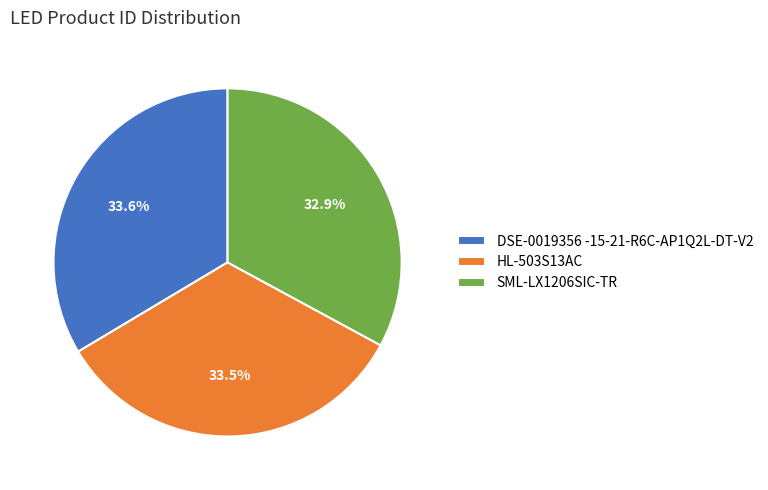

Does HL-503S13AC account for over 50% of the chart?

No